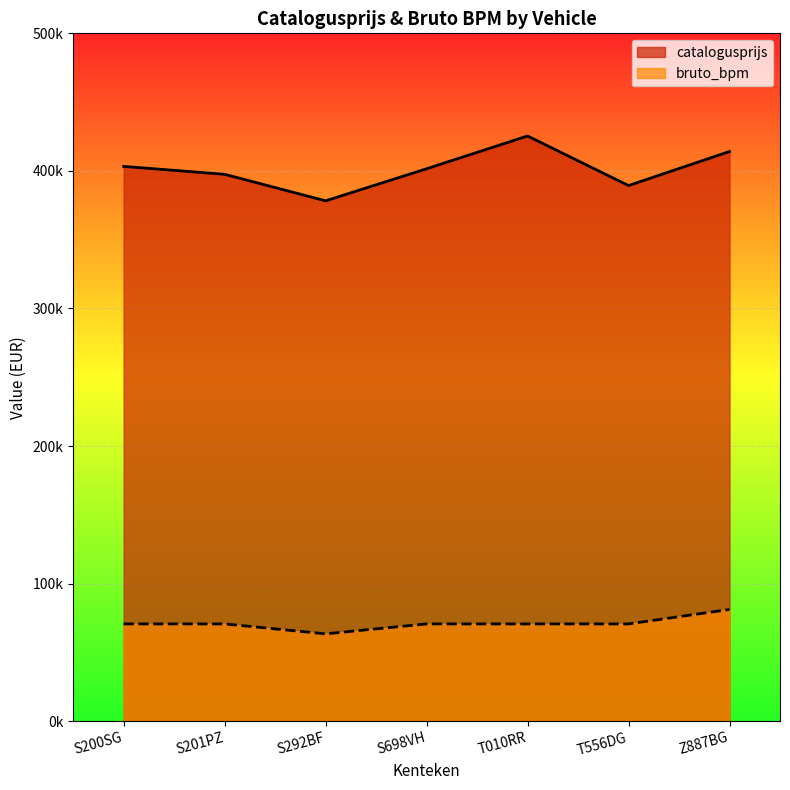

True or false: bruto_bpm and catalogusprijs cross at least once.

False